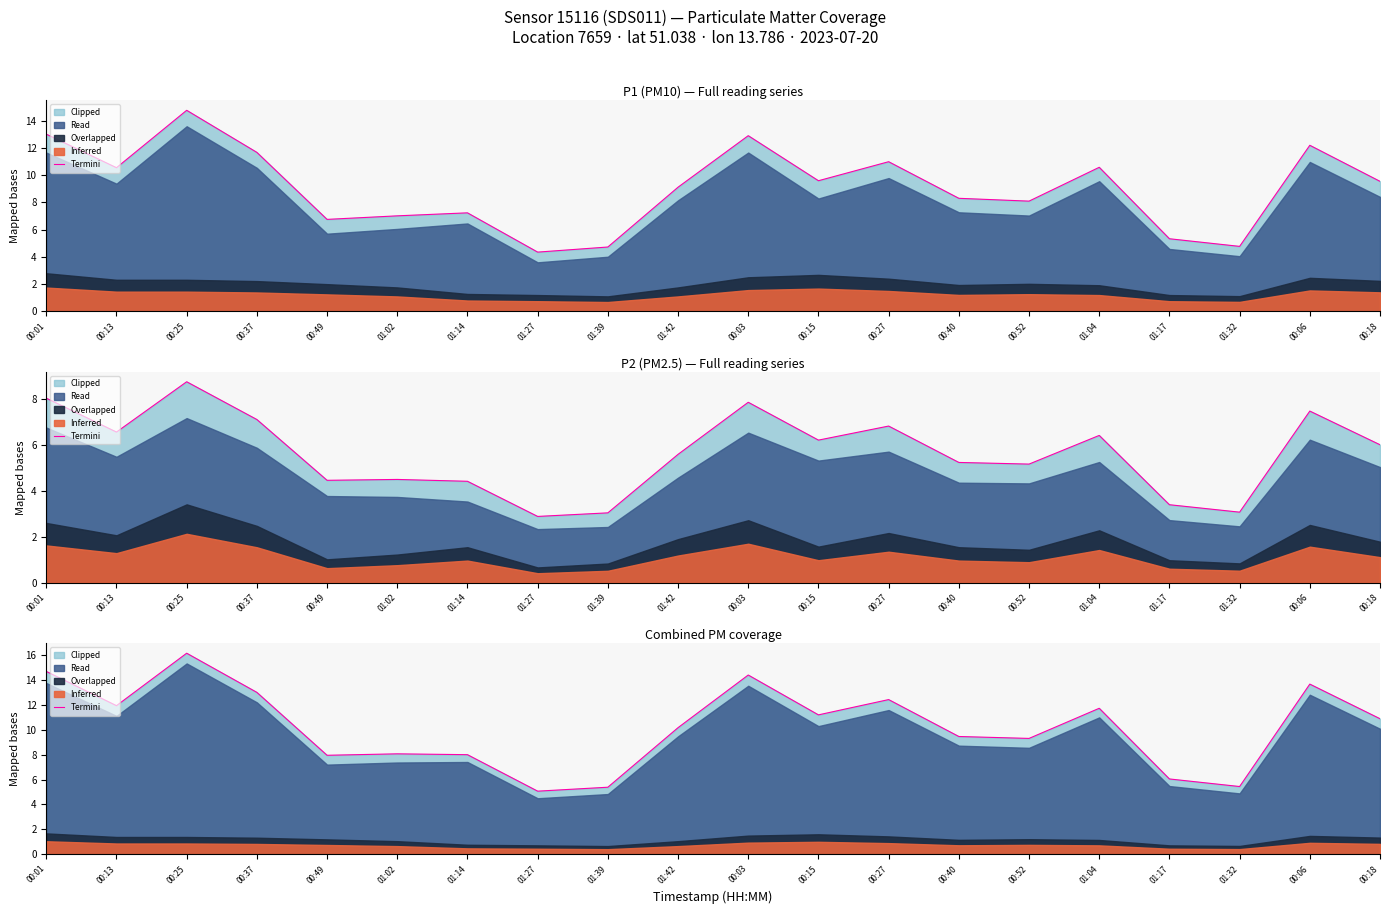

Reading left to right, extract all data points from this chart.

00:01=14.7	00:13=11.9	00:25=16.1	00:37=13.0	00:49=8.0	01:02=8.1	01:14=8.0	01:27=5.1	01:39=5.4	01:42=10.2	00:03=14.4	00:15=11.2	00:27=12.4	00:40=9.5	00:52=9.3	01:04=11.7	01:17=6.1	01:32=5.4	00:06=13.7	00:18=10.9